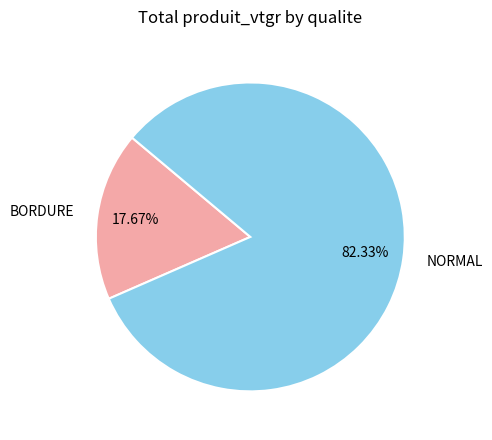

To the nearest percent, what percentage of the pie is NORMAL?

82%